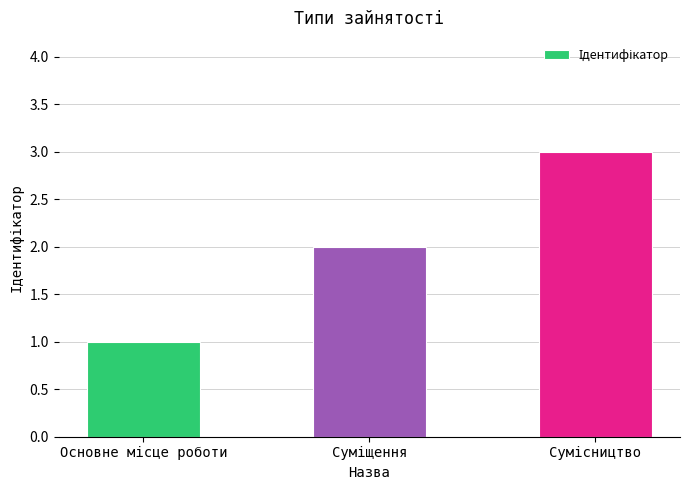

What is the sum of all values?

6